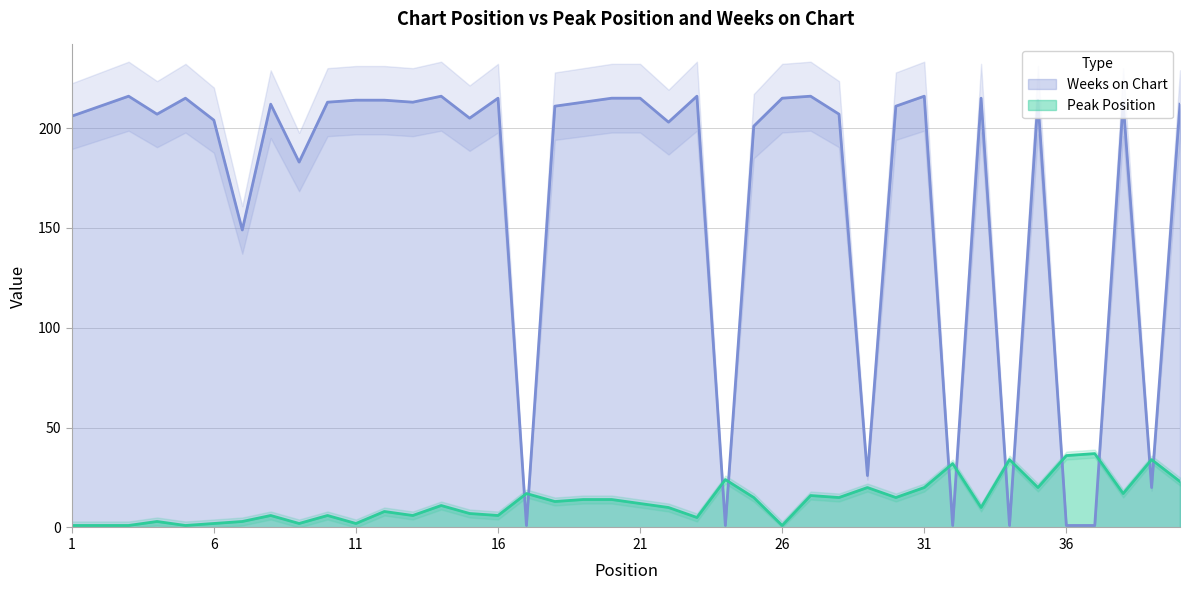

What is the maximum value shown in the chart?

216